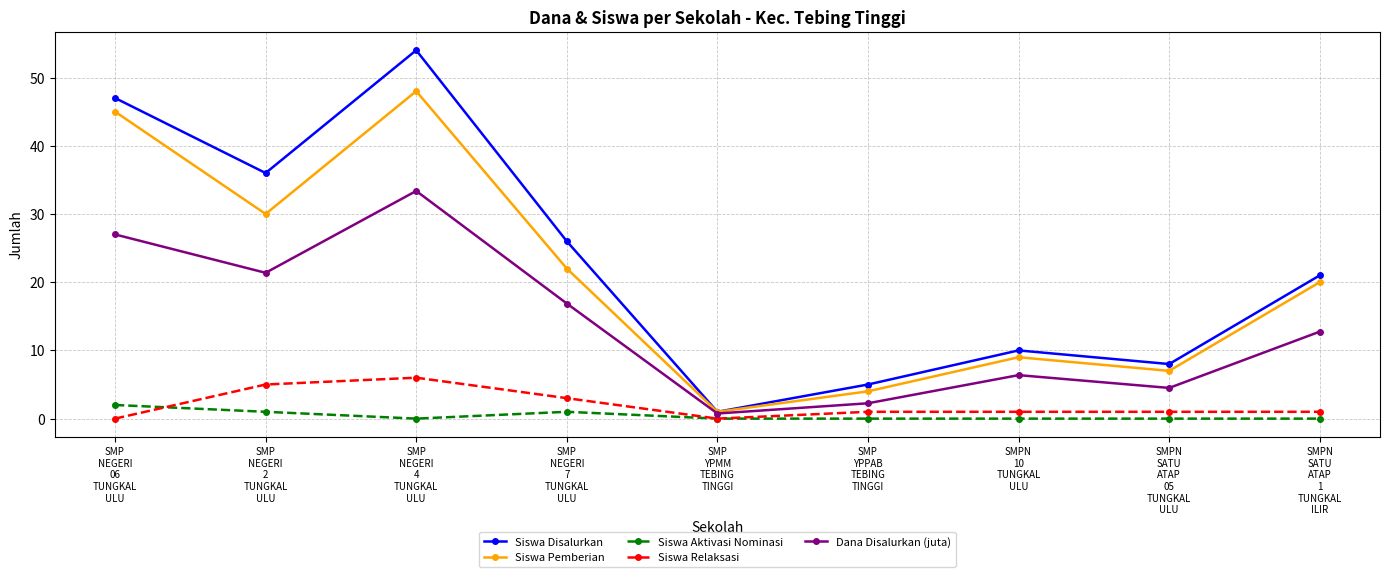

Rank the series by their maximum value, from highest to lowest.

Siswa Disalurkan, Siswa Pemberian, Dana Disalurkan (juta), Siswa Relaksasi, Siswa Aktivasi Nominasi